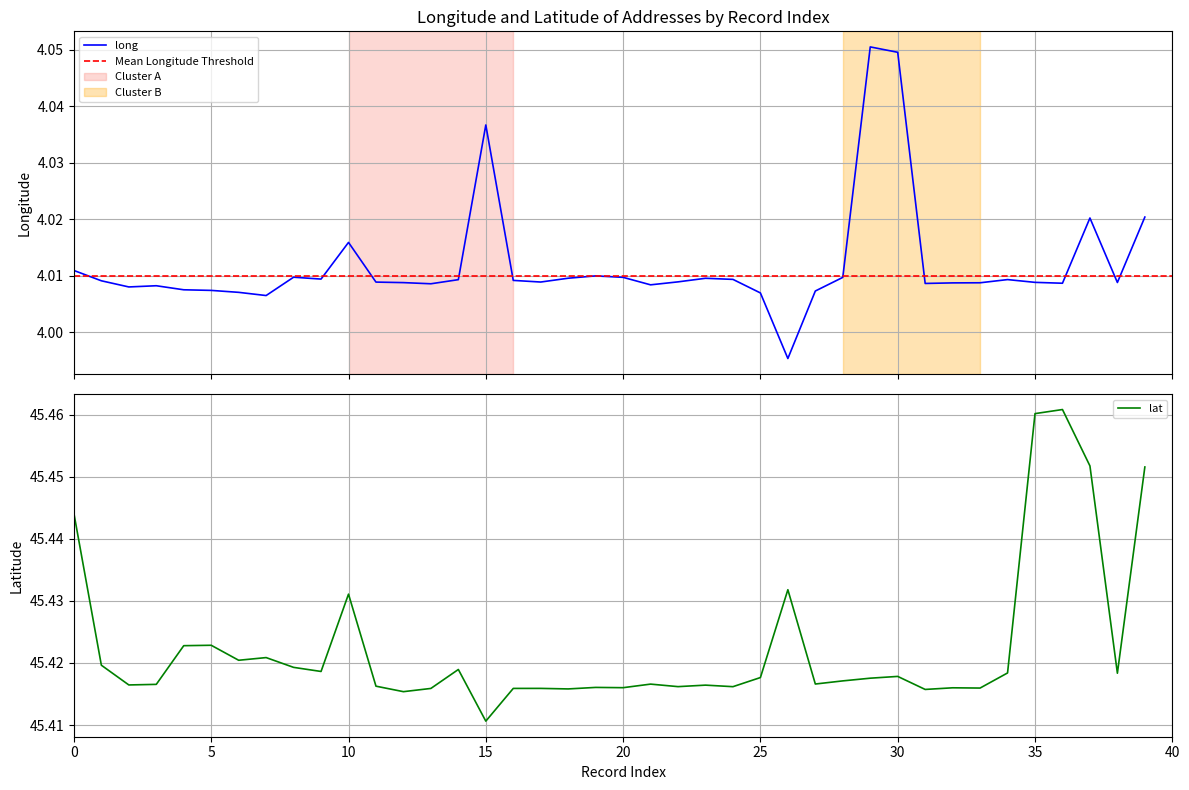

Where is lat nearest to the value 45?

15